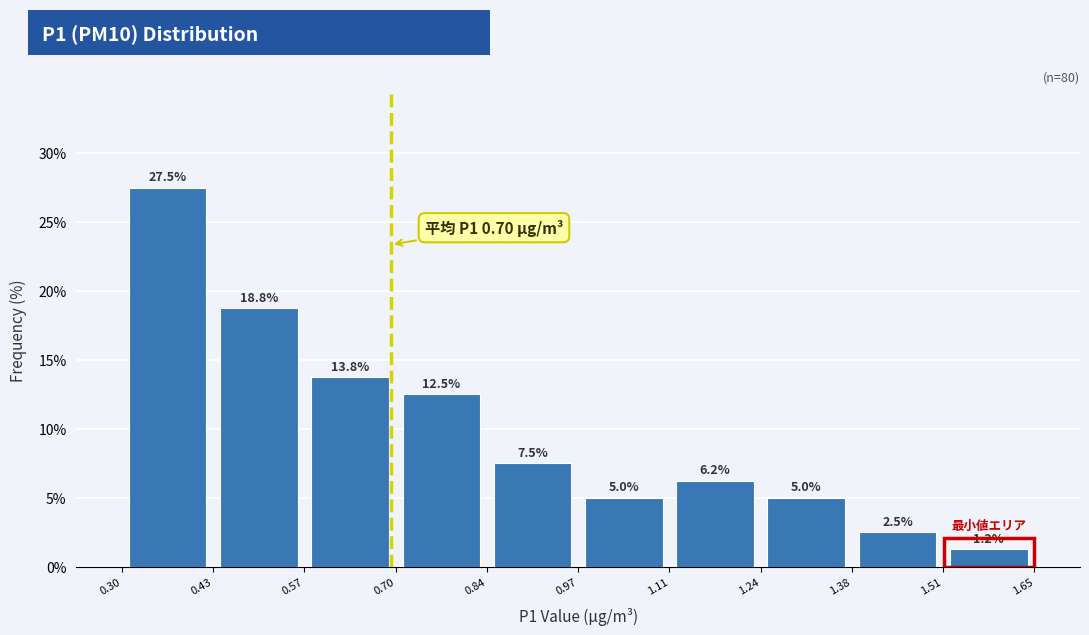

What is the height of the bar covering 1.38 to 1.51 on the x-axis?

2.5